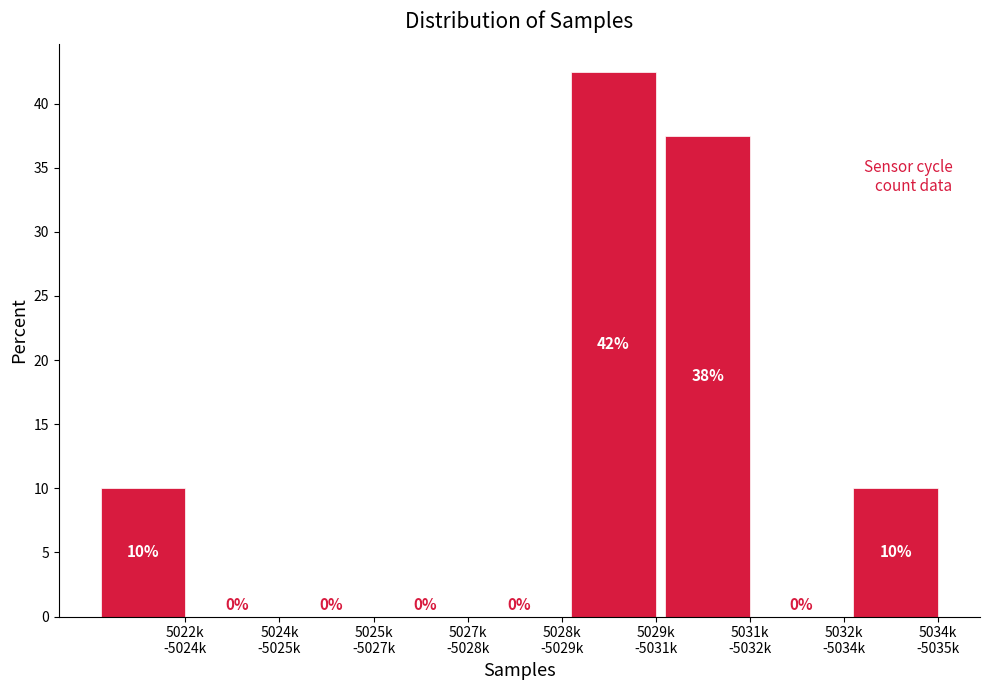

What is the sum of all values?

100.0